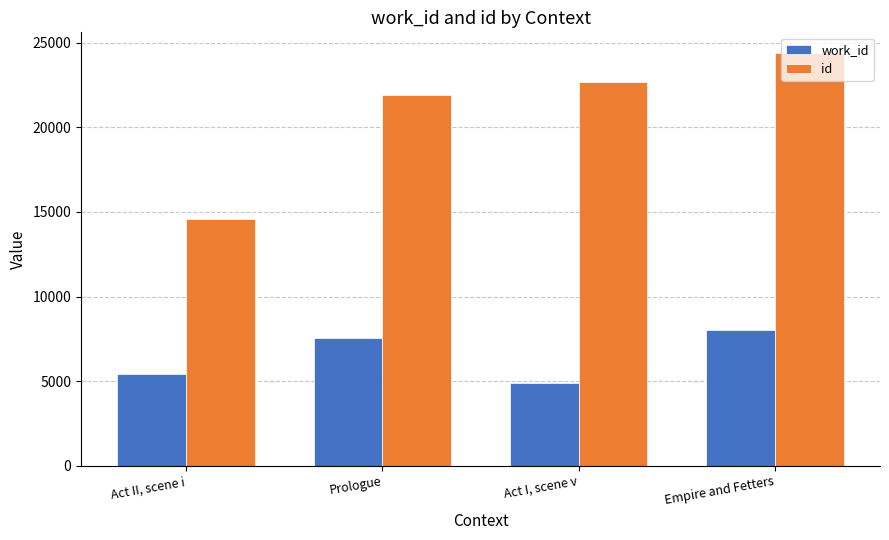

Rank the categories by work_id value from lowest to highest.

Act I, scene v, Act II, scene i, Prologue, Empire and Fetters